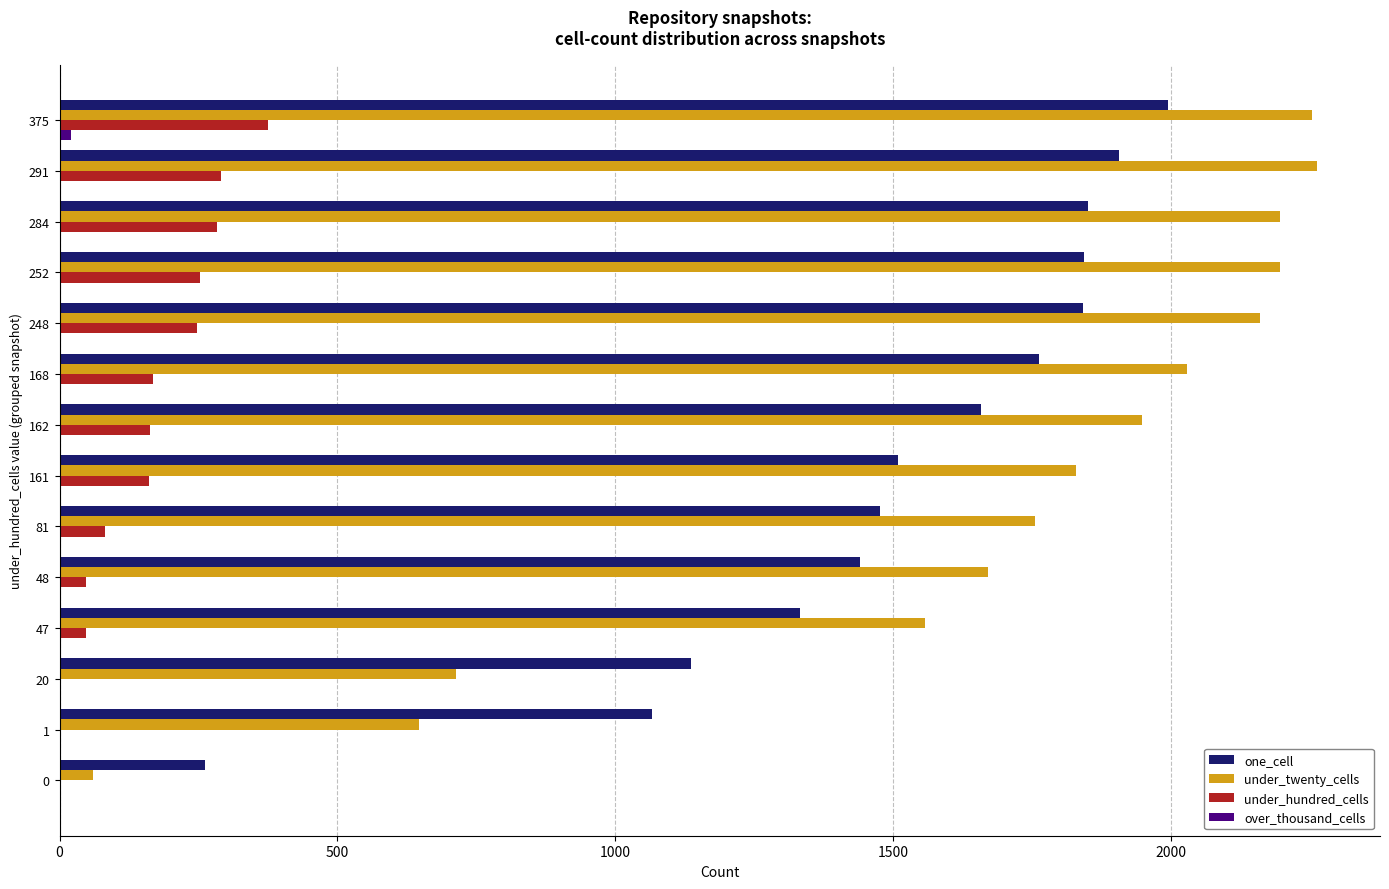

How many data points does each series have?

14